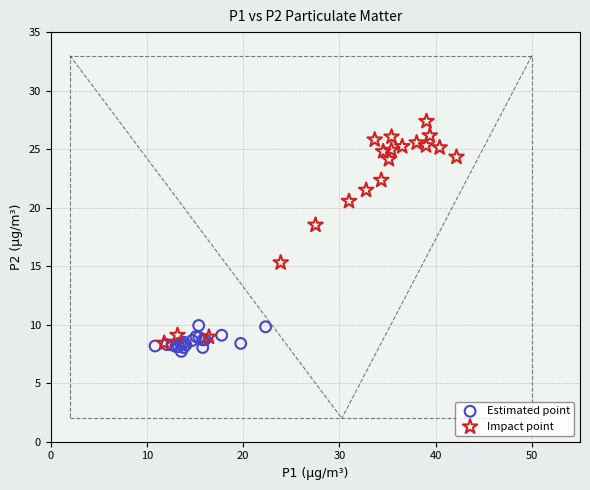

Which series reaches the maximum Y coordinate?

Impact point